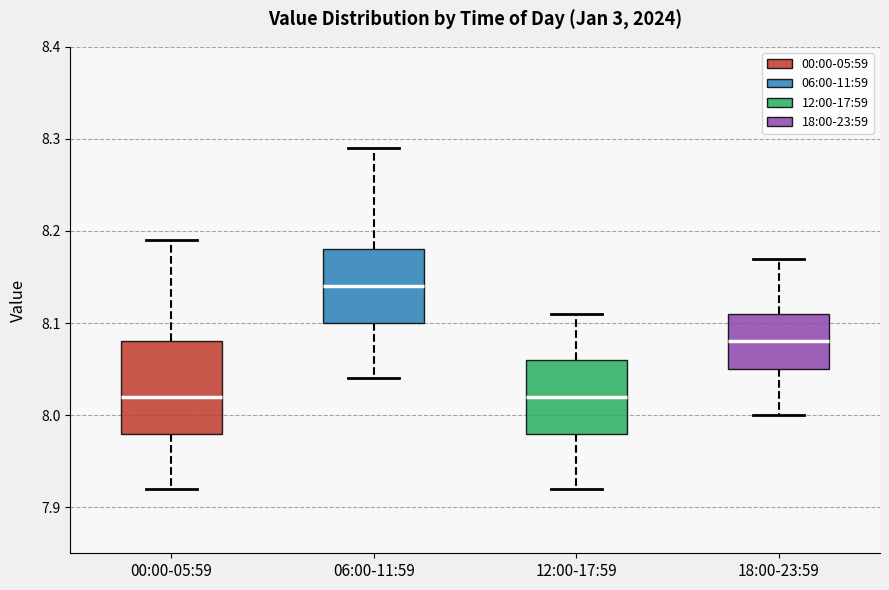

Where is the lower edge of the box for 18:00-23:59 on the y-axis? The values are not printed on the chart, so give them approximately, as read against the axis.

8.05